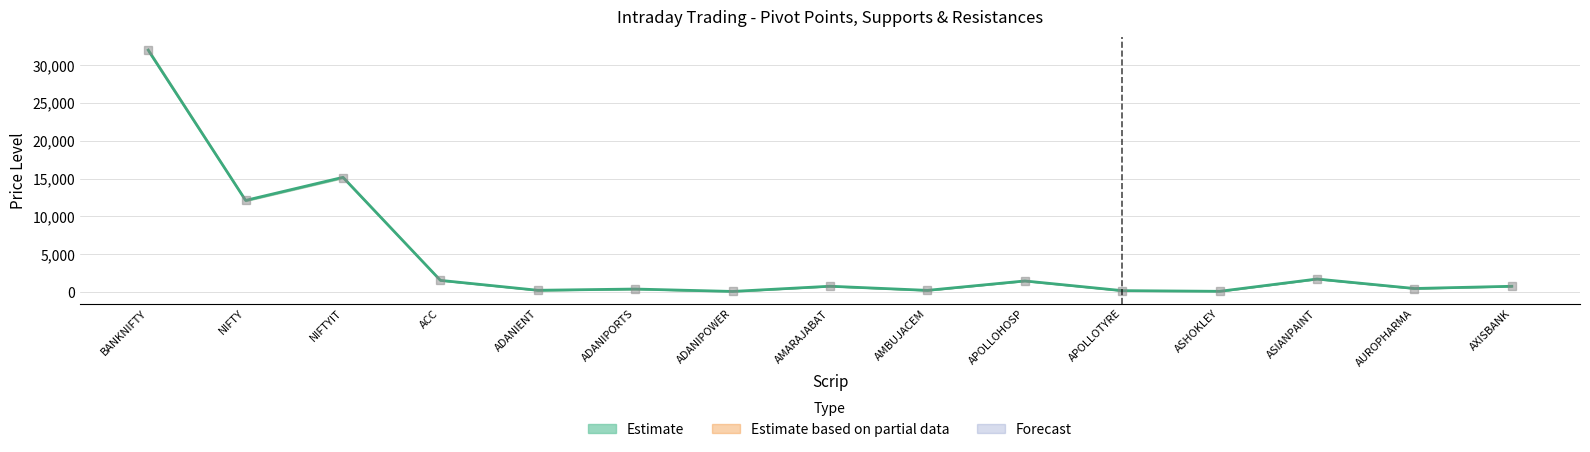

What position from the left is AUROPHARMA?

14